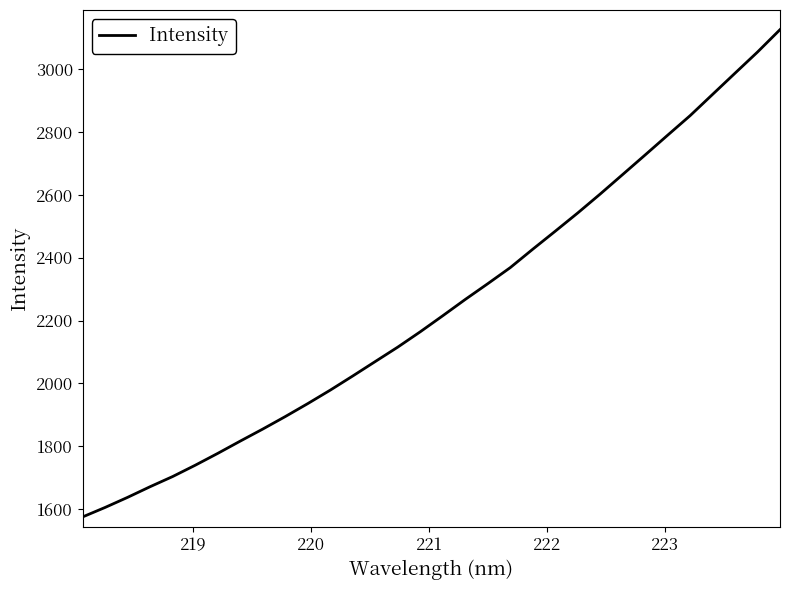

What is the maximum value shown in the chart?

3125.9